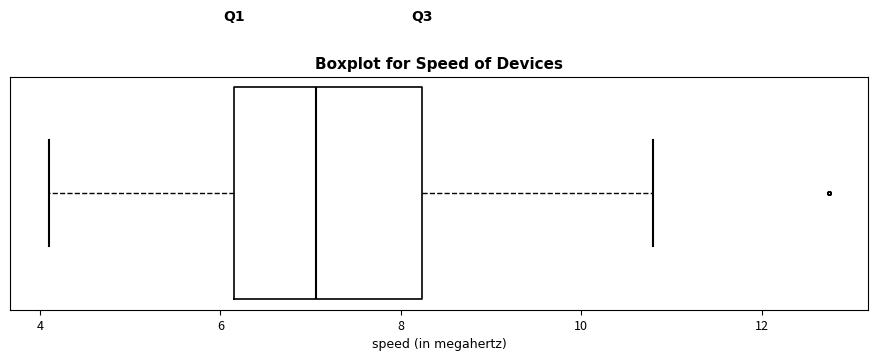

Where does the median line of the box sit on the x-axis? The values are not printed on the chart, so give them approximately, as read against the axis.

7.0